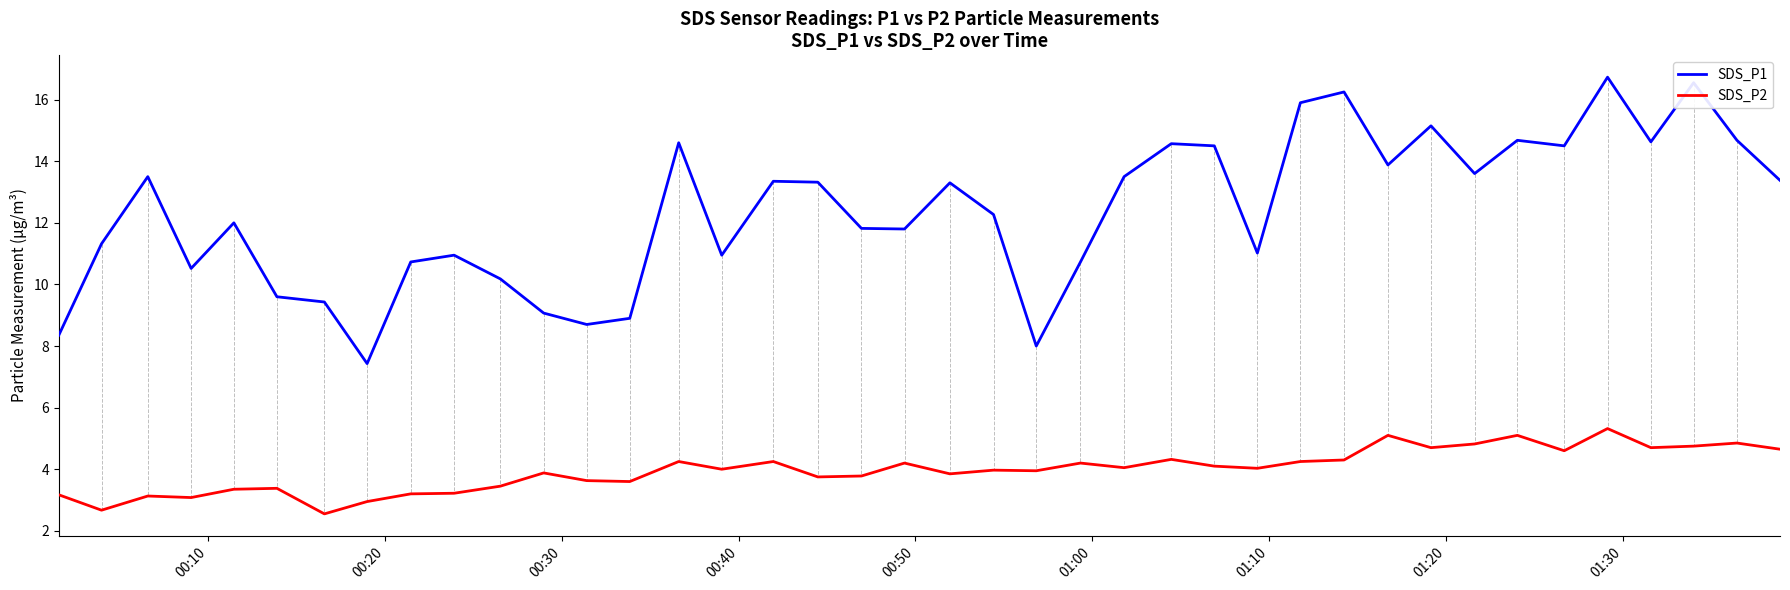

Which series has the largest range (max minus min)?

SDS_P1